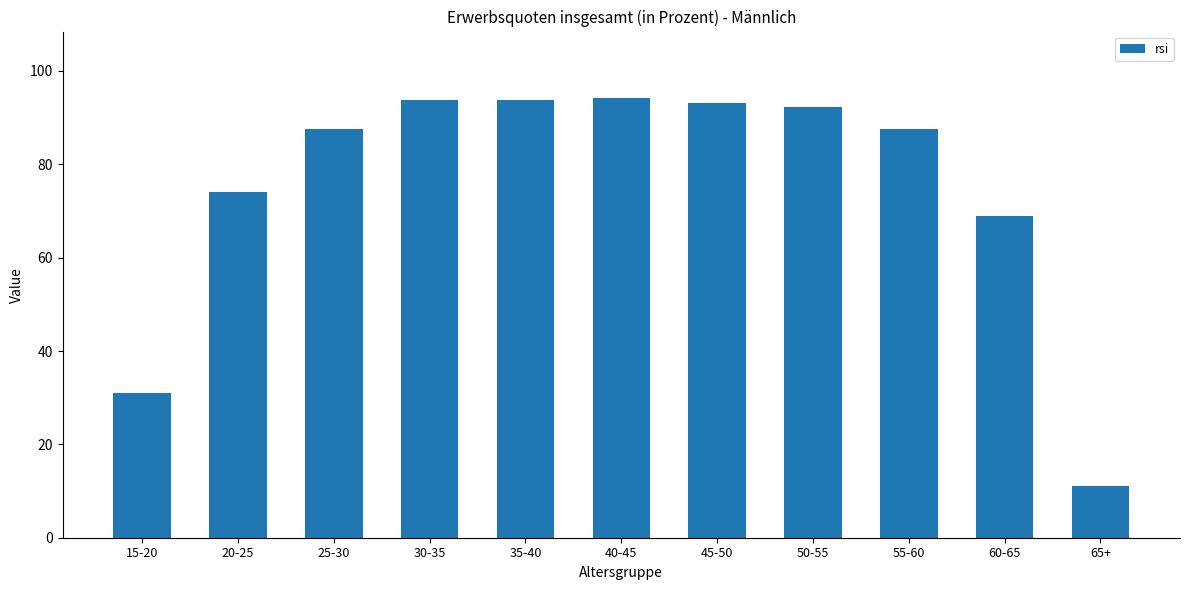

Where is the data nearest to the value 52?

60-65